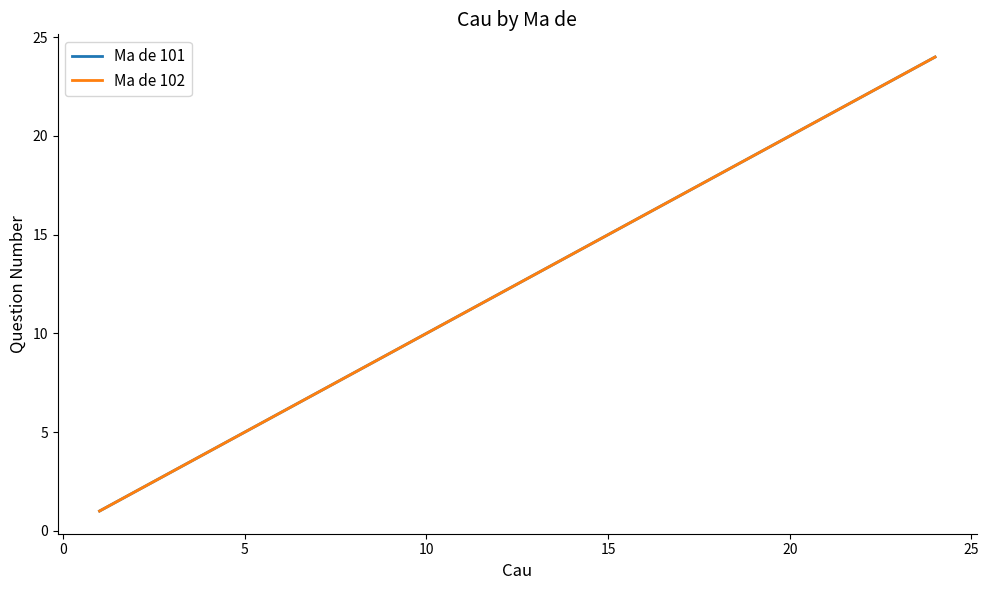

True or false: Ma de 101 and Ma de 102 intersect in this chart.

False